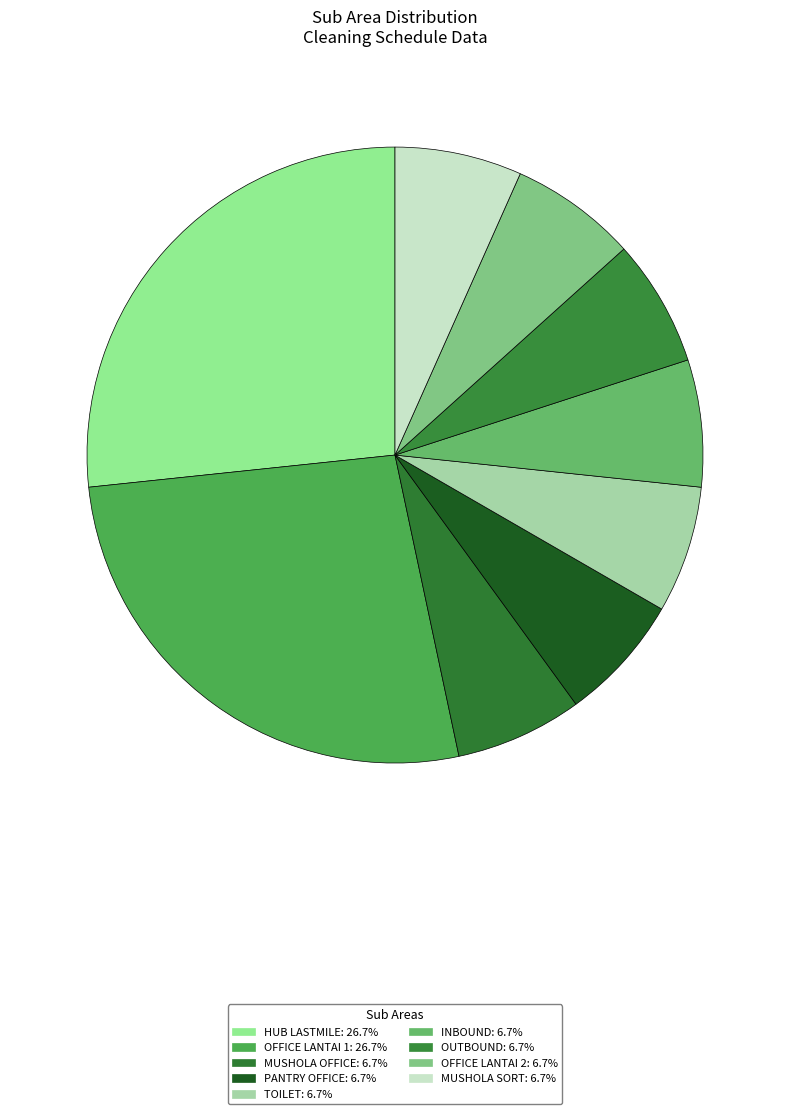

What is the change in value from HUB LASTMILE to PANTRY OFFICE?

-3